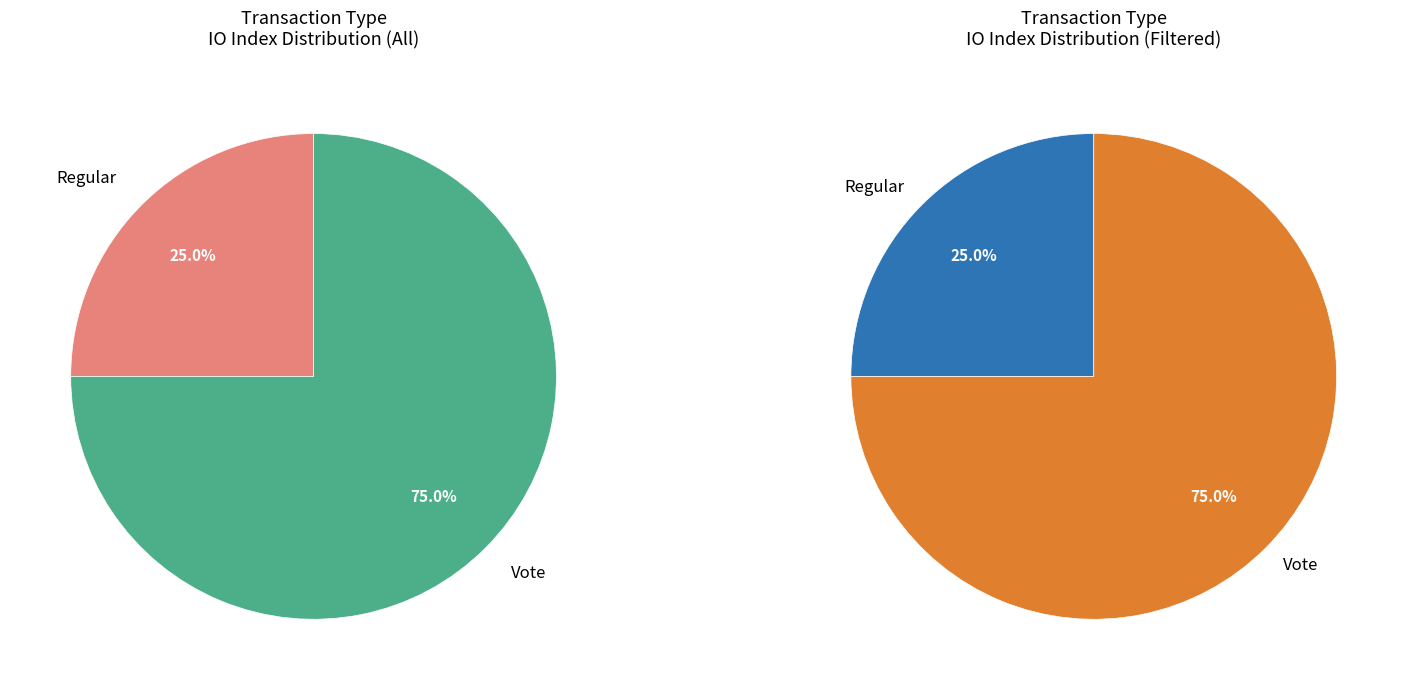

Which category has the biggest portion of the pie?

Vote (io_index=3)